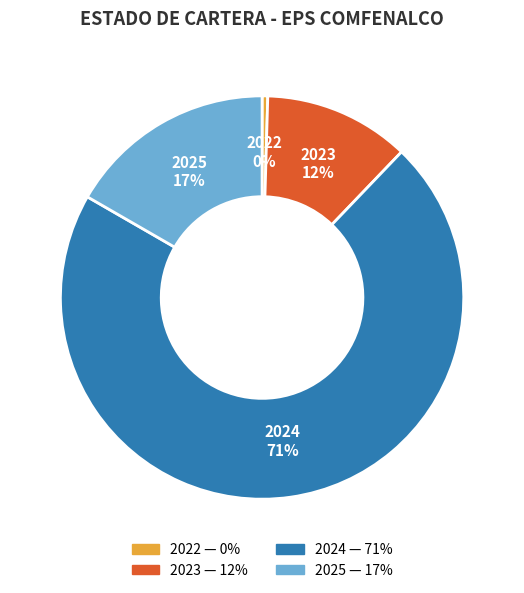

Is the sum of 2025 and 2023 greater than half?

No